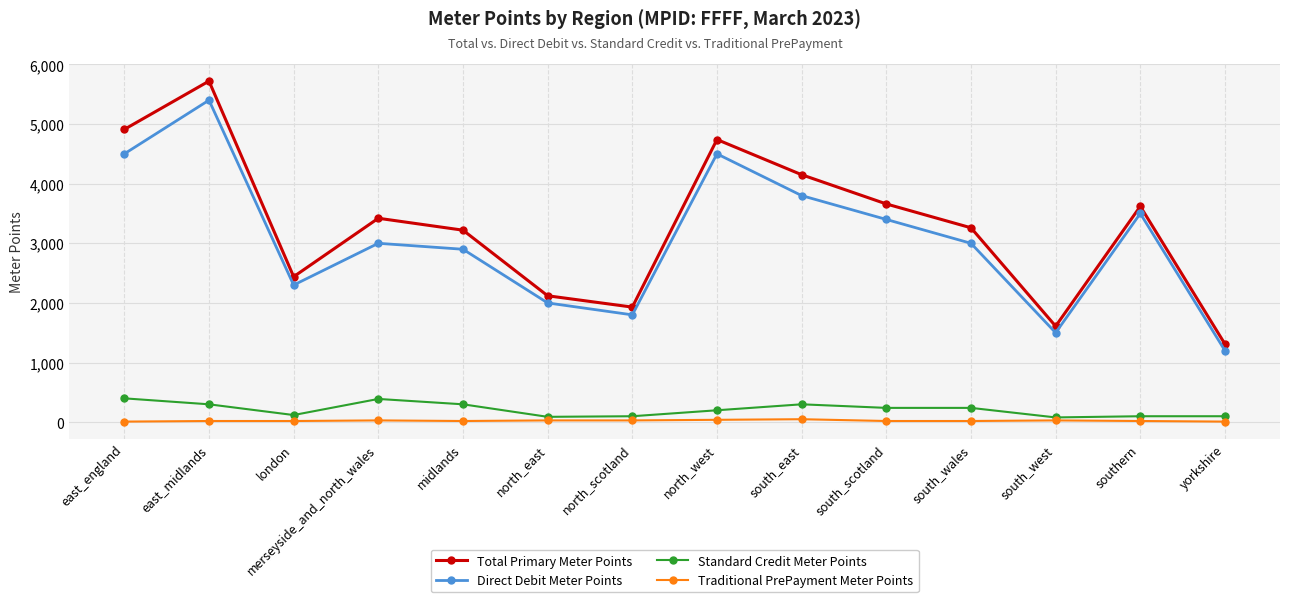

True or false: Direct Debit Meter Points has a value of 1740 at southern.

False